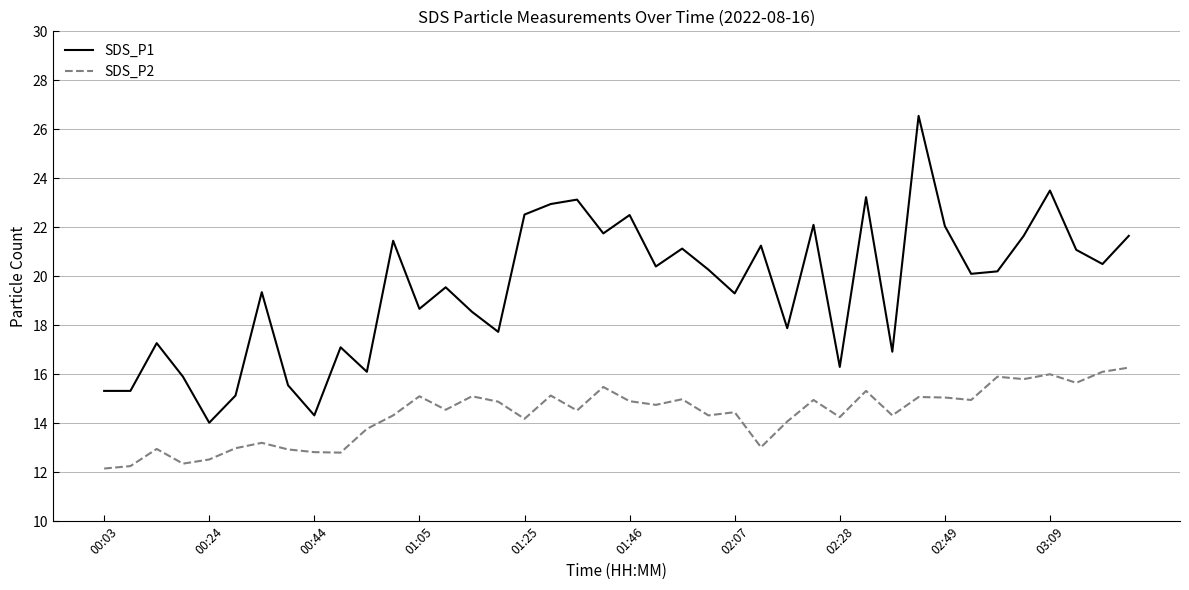

True or false: SDS_P1 and SDS_P2 cross at least once.

False